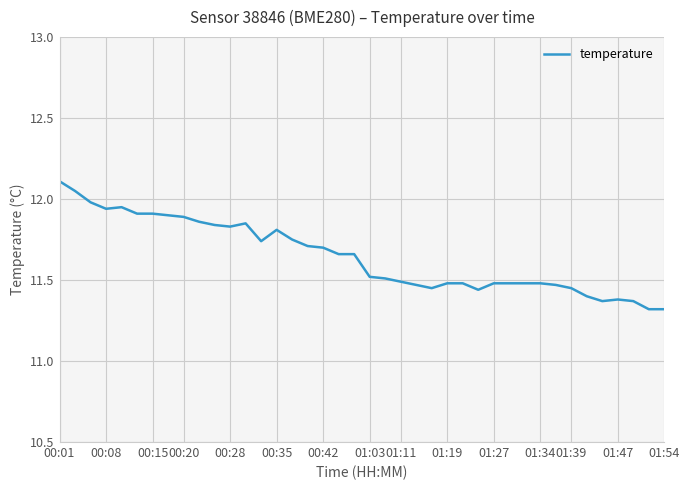

How many lines are shown in the chart?

1